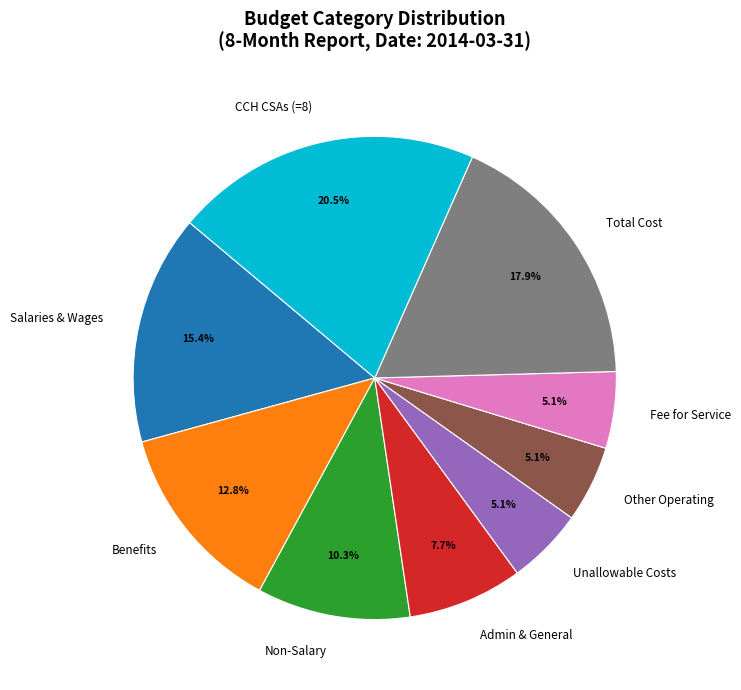

Count the number of slices in the pie.

9